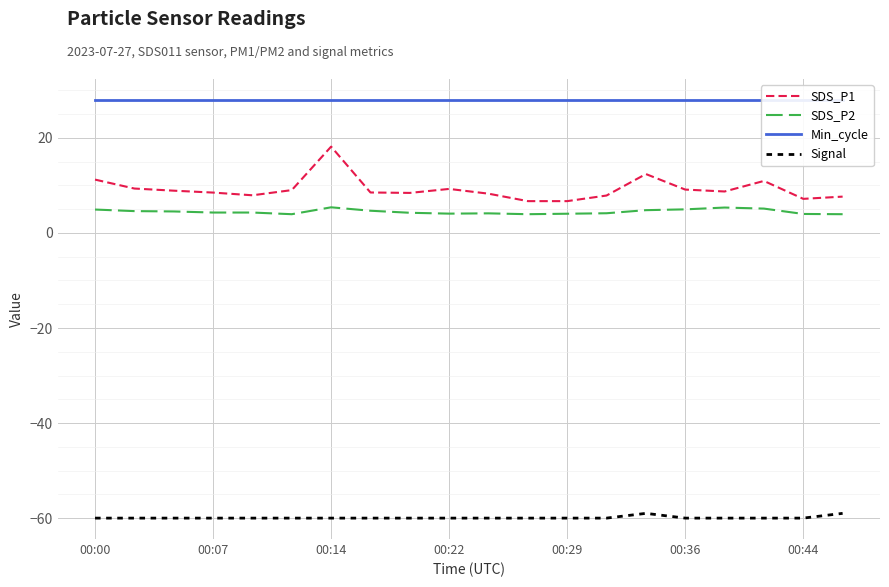

List the series in order of their peak value, lowest first.

Signal, SDS_P2, SDS_P1, Min_cycle